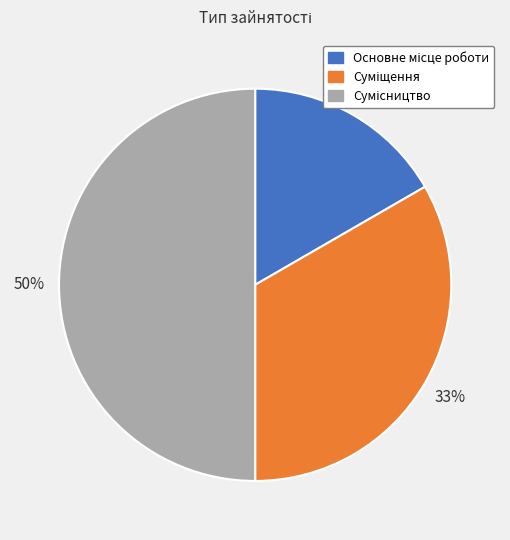

To the nearest percent, what is the difference between the largest and smallest slice percentages?

33%